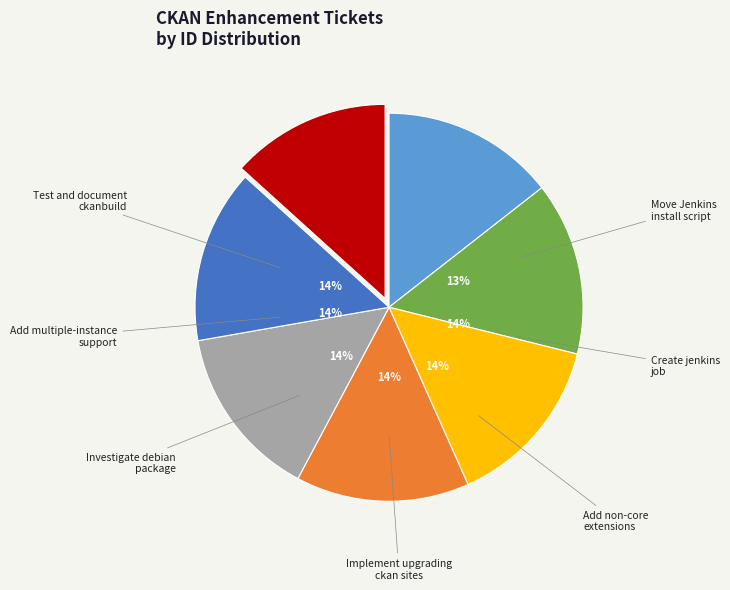

True or false: Investigate existing ckan debian package accounts for 1% of the total.

False